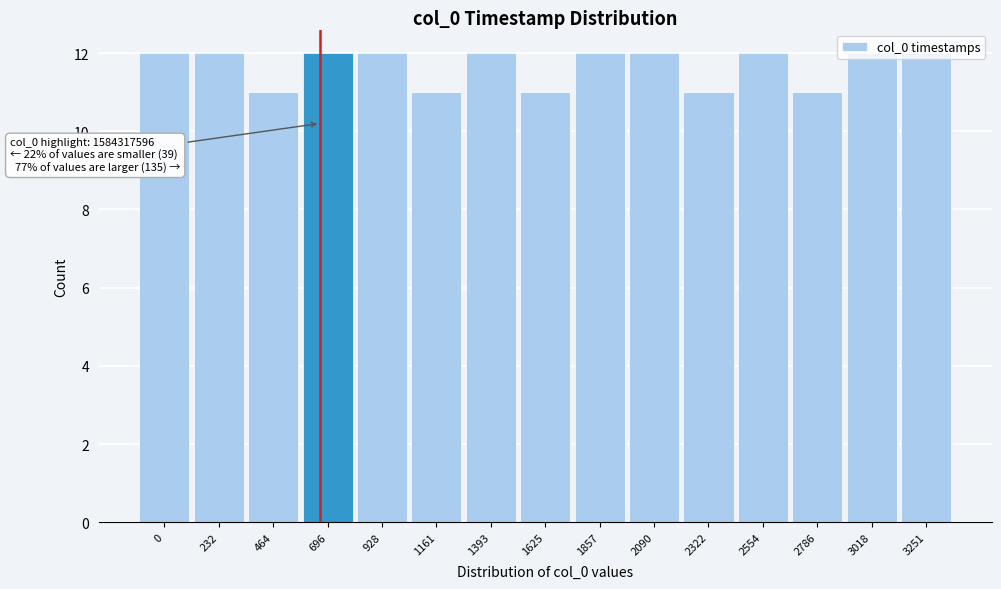

What is the ratio of the value at 1625 to the value at 2554?

0.9